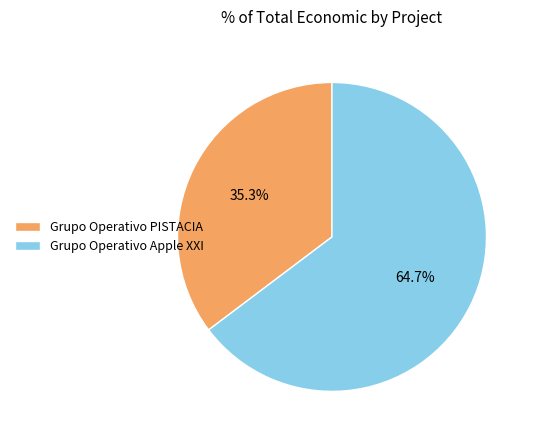

What is the ratio of the value at Grupo Operativo Apple XXI to the value at Grupo Operativo PISTACIA?

1.8